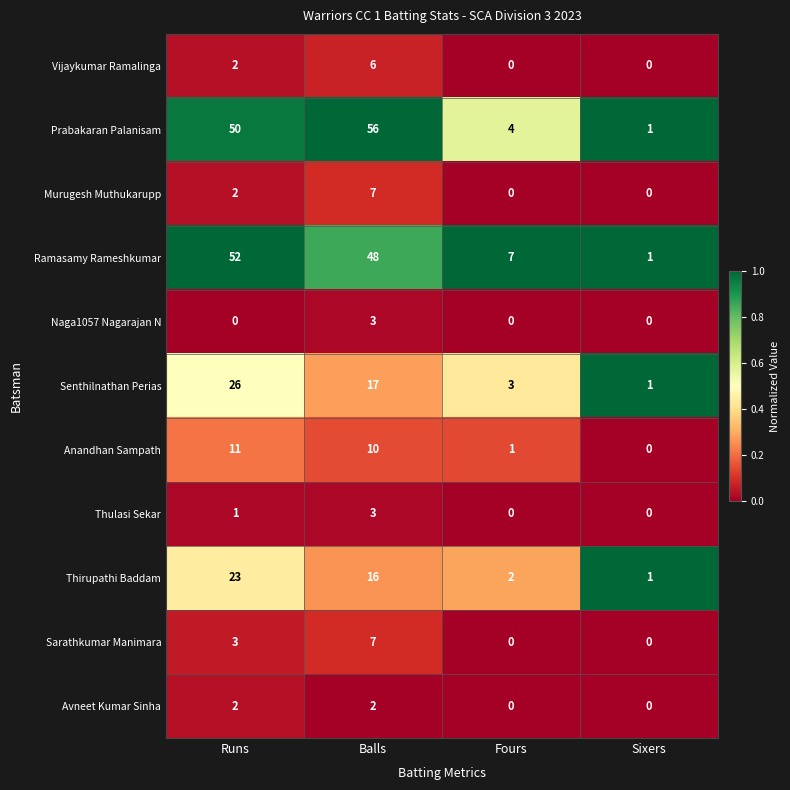

Where is Ramasamy Rameshkumar nearest to the value 26?

Fours